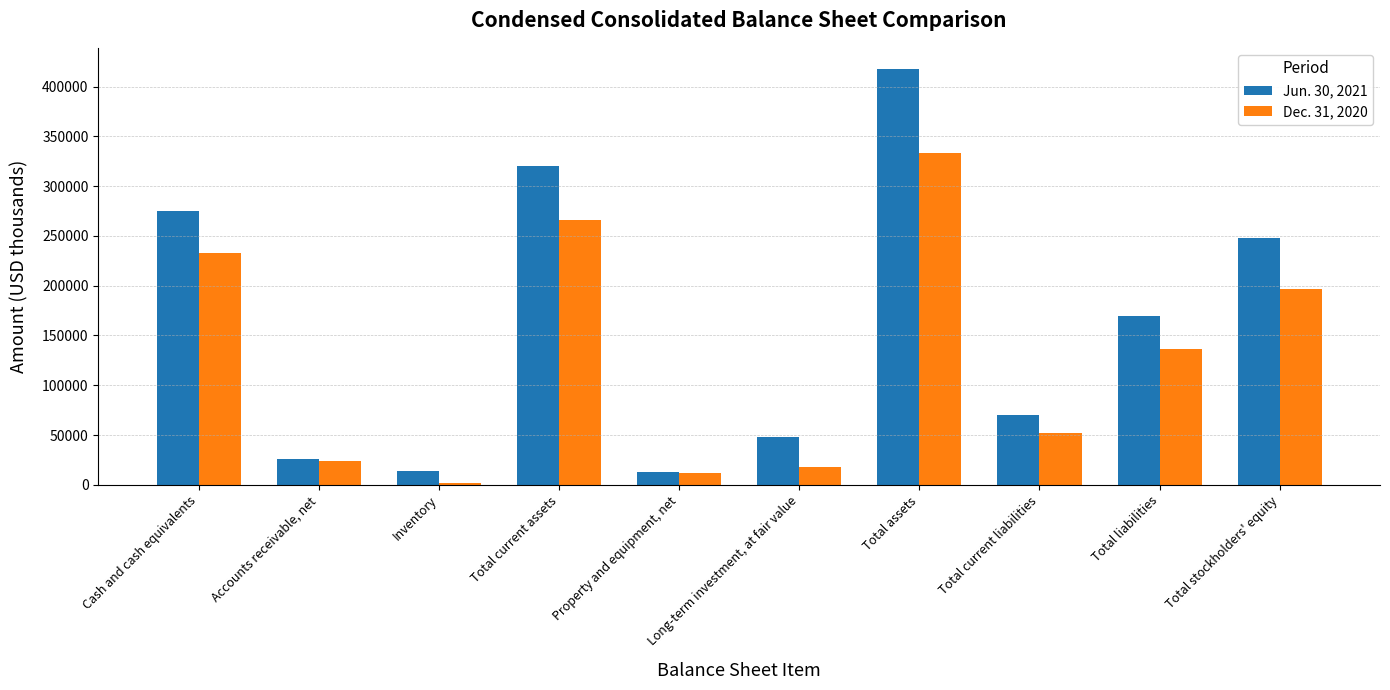

Which label corresponds to the largest value in the chart?

Total assets